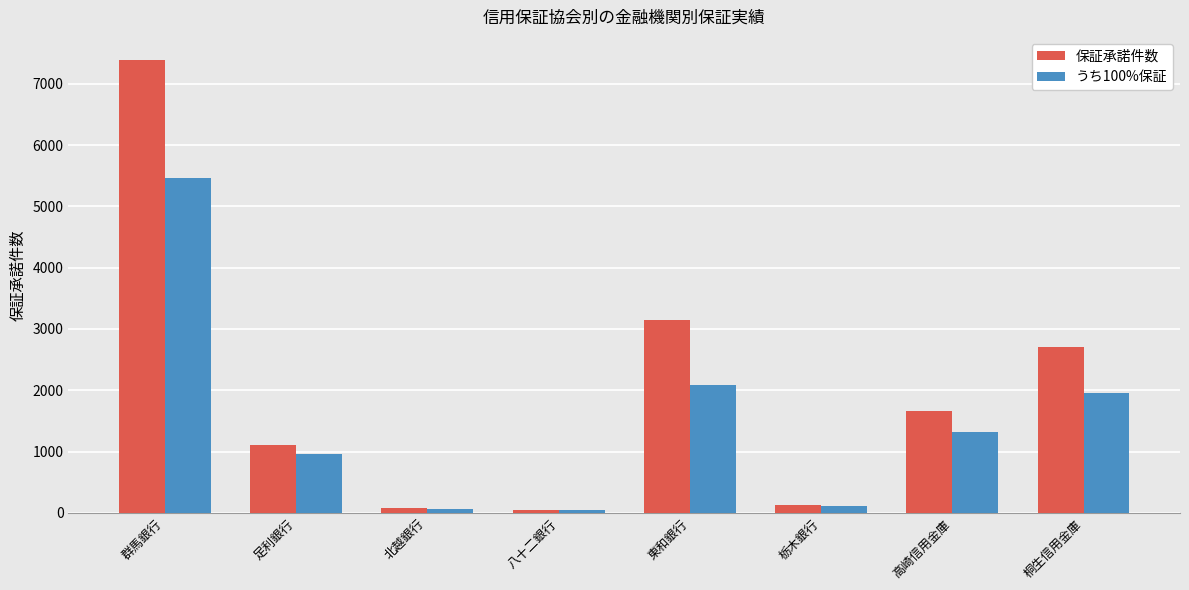

What is the minimum value shown in the chart?

45